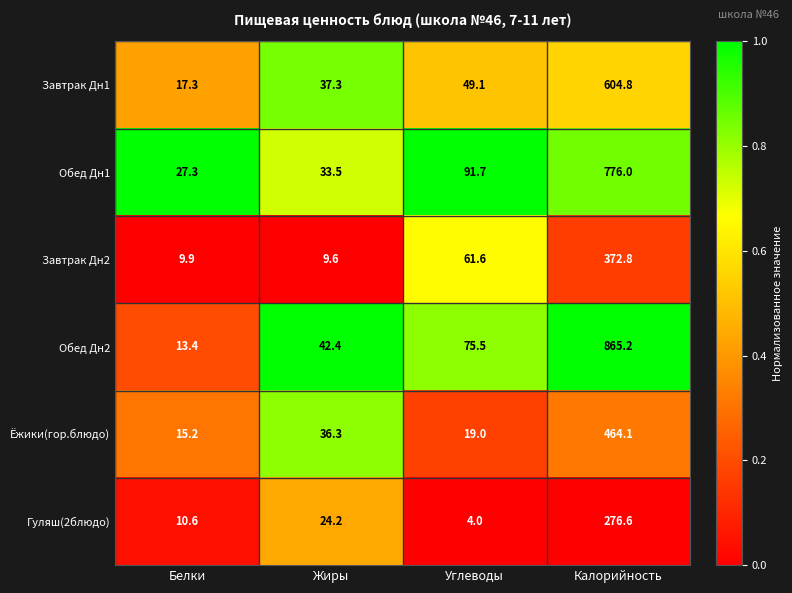

Which series has the largest range (max minus min)?

Обед Дн2